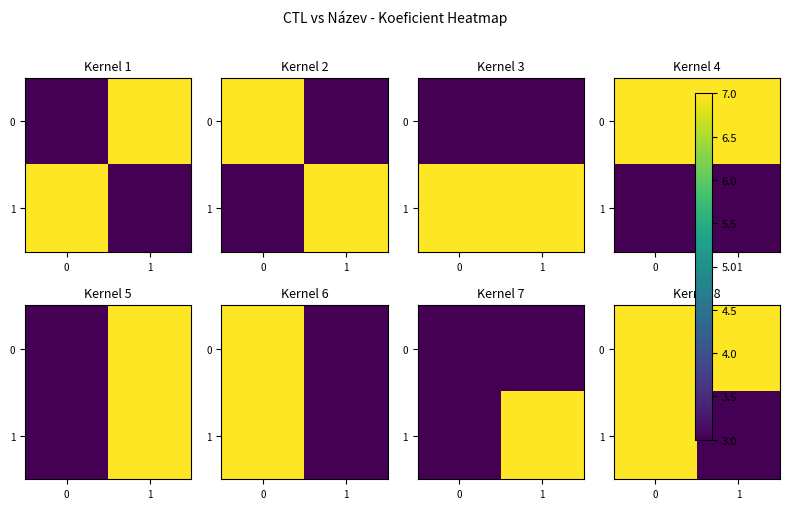

The value of 1 at 1 is 3. True or false?

True